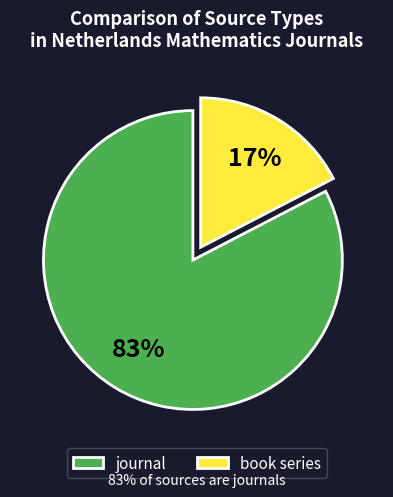

To the nearest percent, what is the average slice percentage?

50%